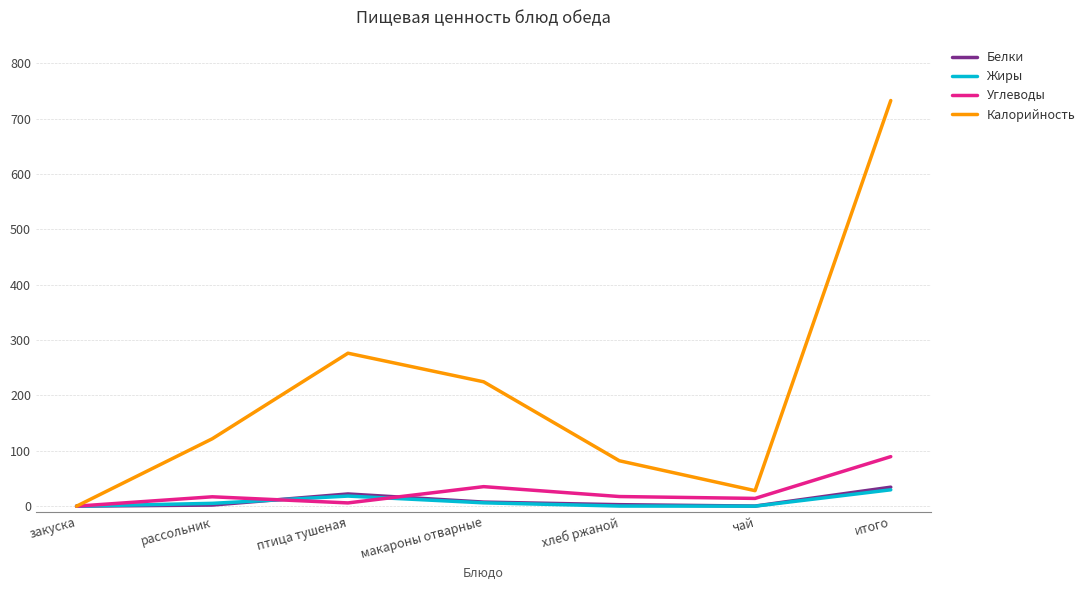

What position from the right is рассольник?

6